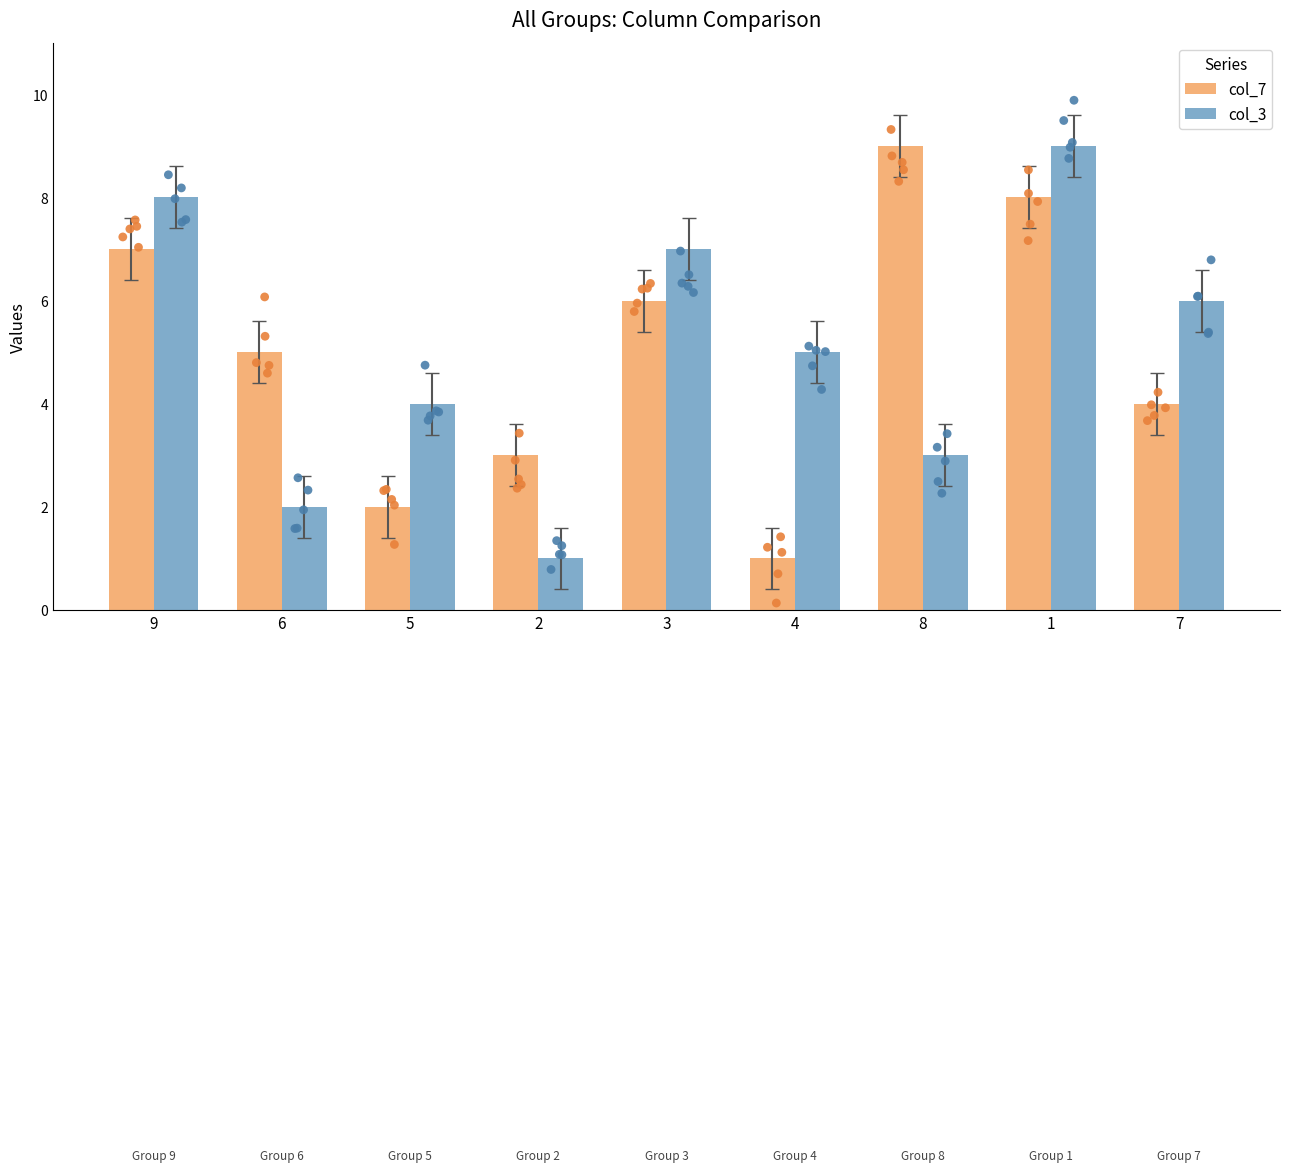

Which series reaches the minimum Y coordinate?

col_7